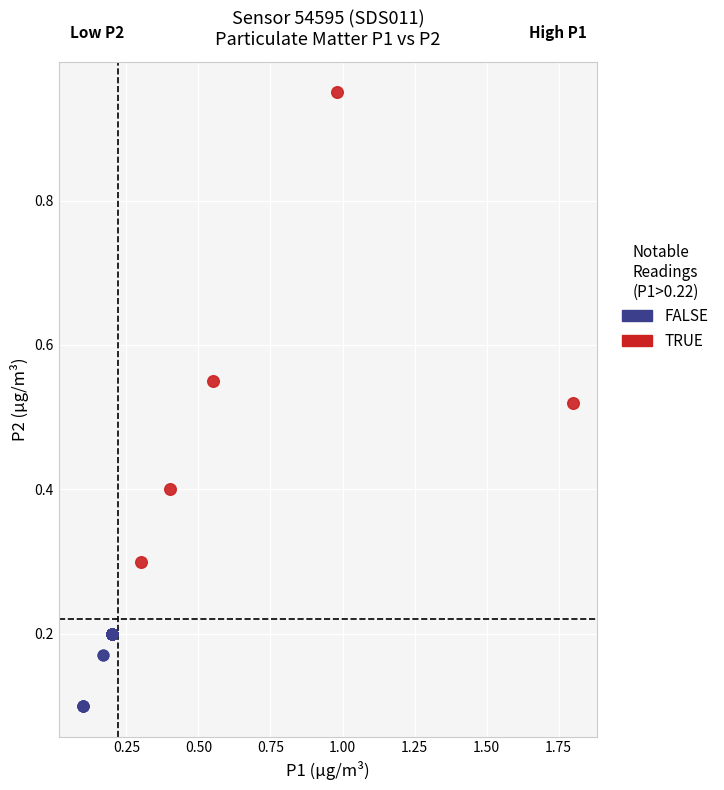

Which series has the widest spread of Y values?

TRUE